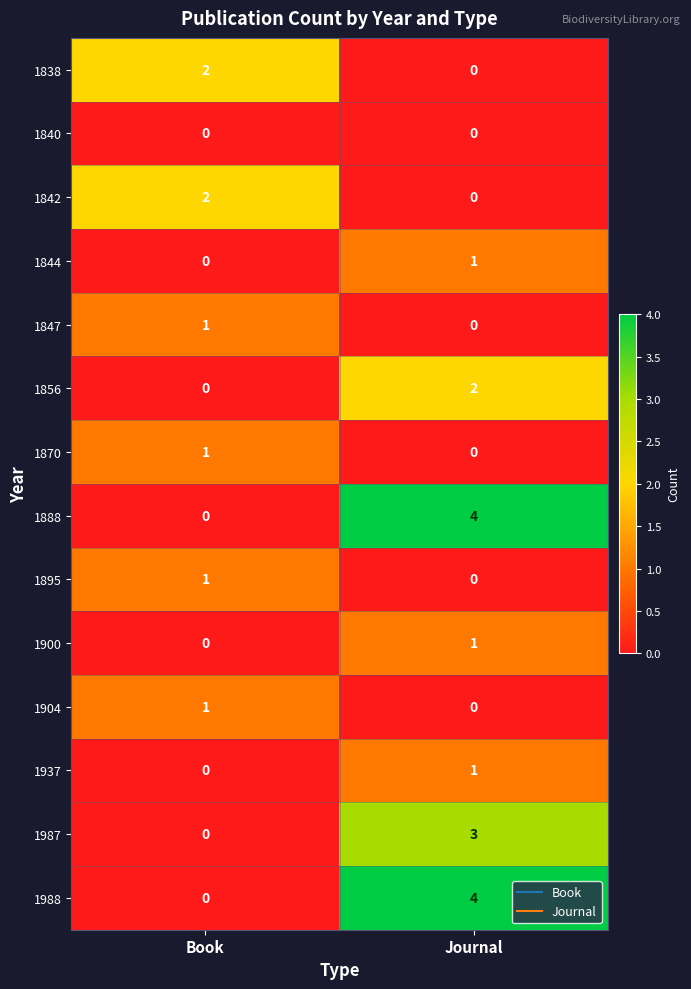

At how many categories does at least one series exceed 3?

1